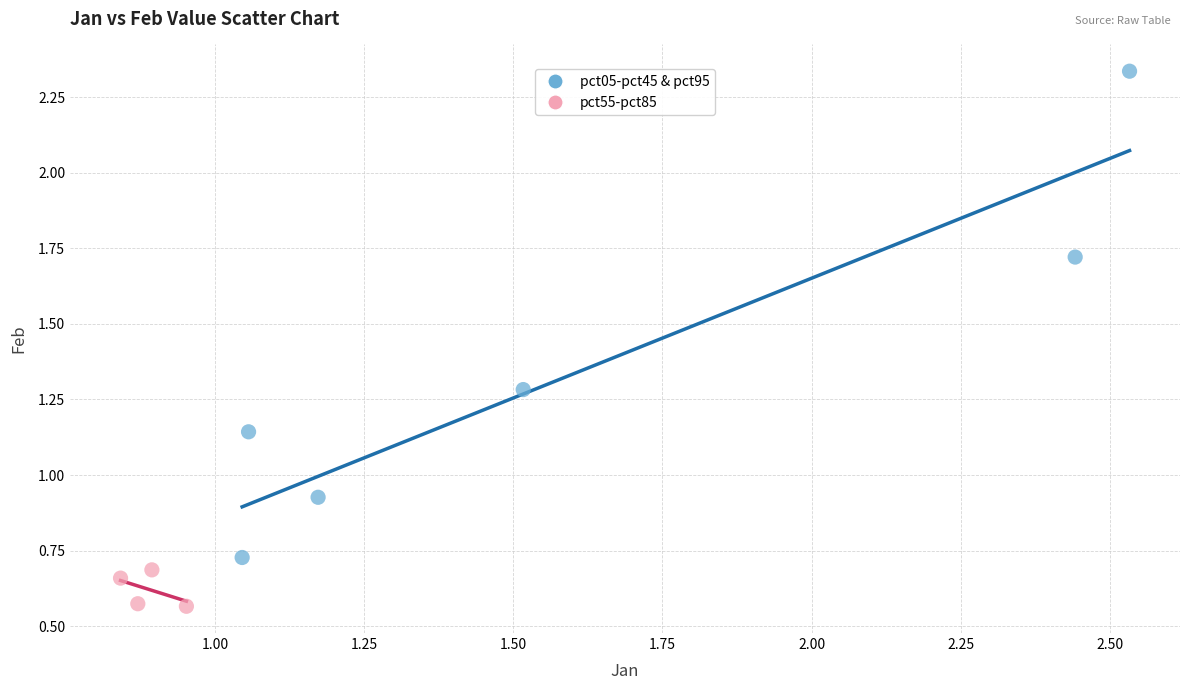

Which series reaches the maximum Y coordinate?

pct05-pct45 & pct95